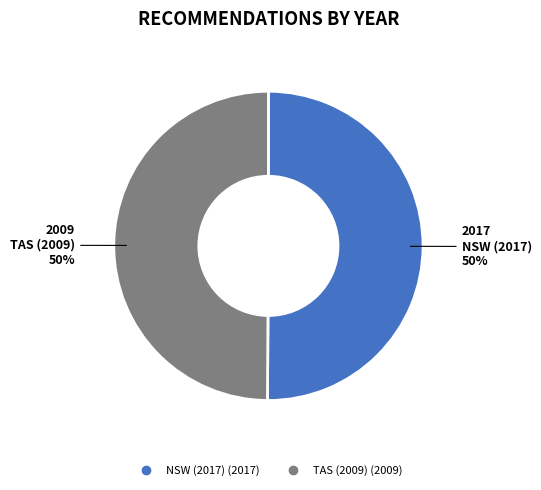

To the nearest percent, what is the average slice percentage?

50%